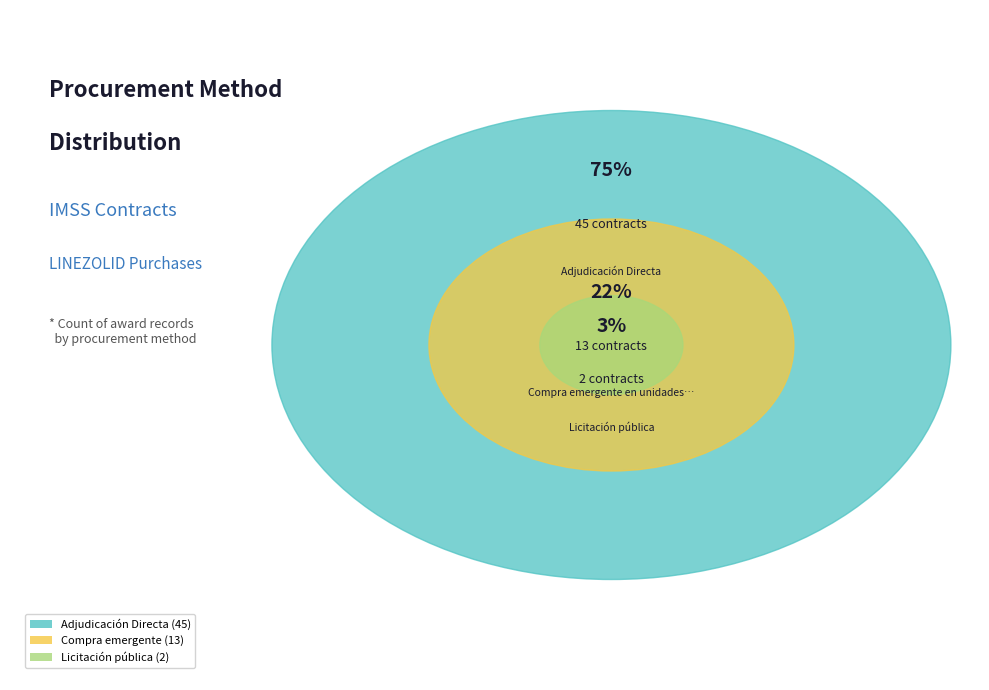

What is the largest slice in the pie chart?

Adjudicación Directa